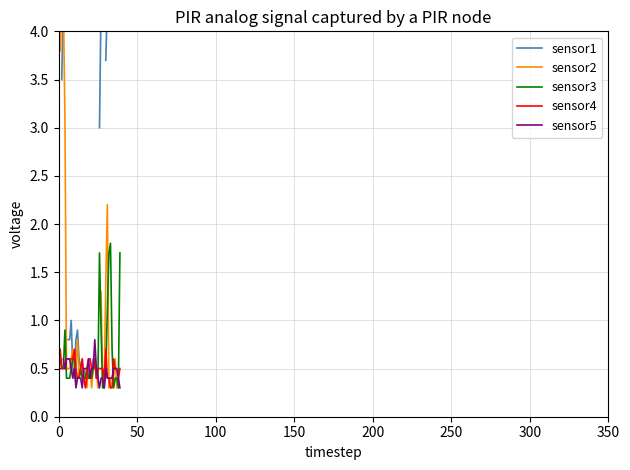

What is the total value across all series at 11?

2.5